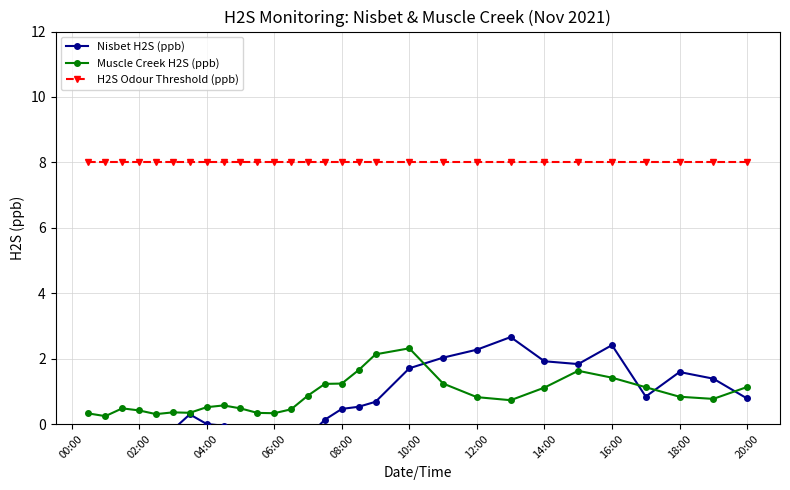

Which series has the widest spread of values?

Nisbet H2S (ppb)